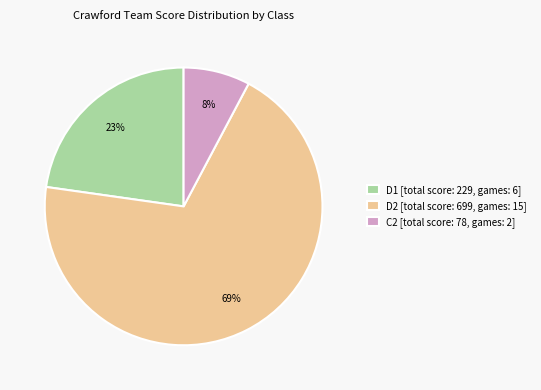

Does D2 [total score: 699, games: 15] represent more than half of the total?

Yes